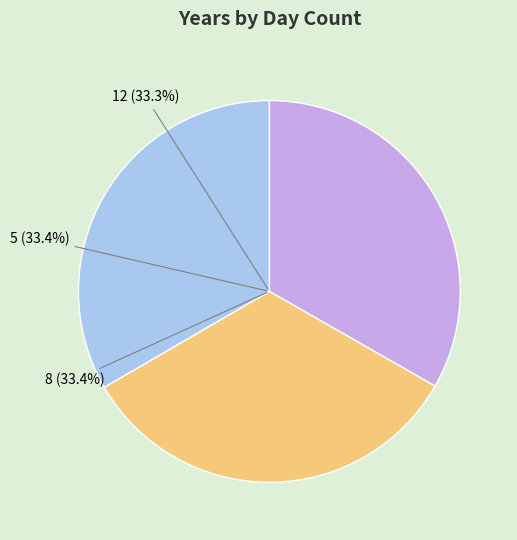

What percentage is the 5 slice, to the nearest percent?

33%